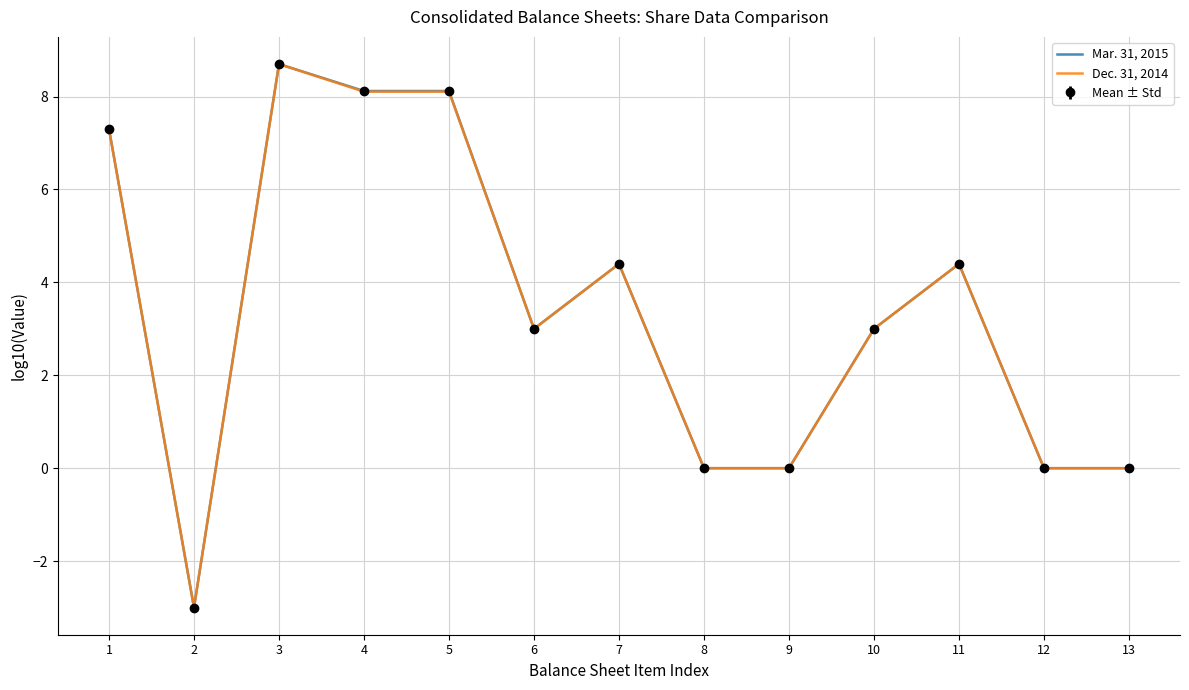

What is the difference between the maximum and minimum values in the Mar. 31, 2015 series?

11.7